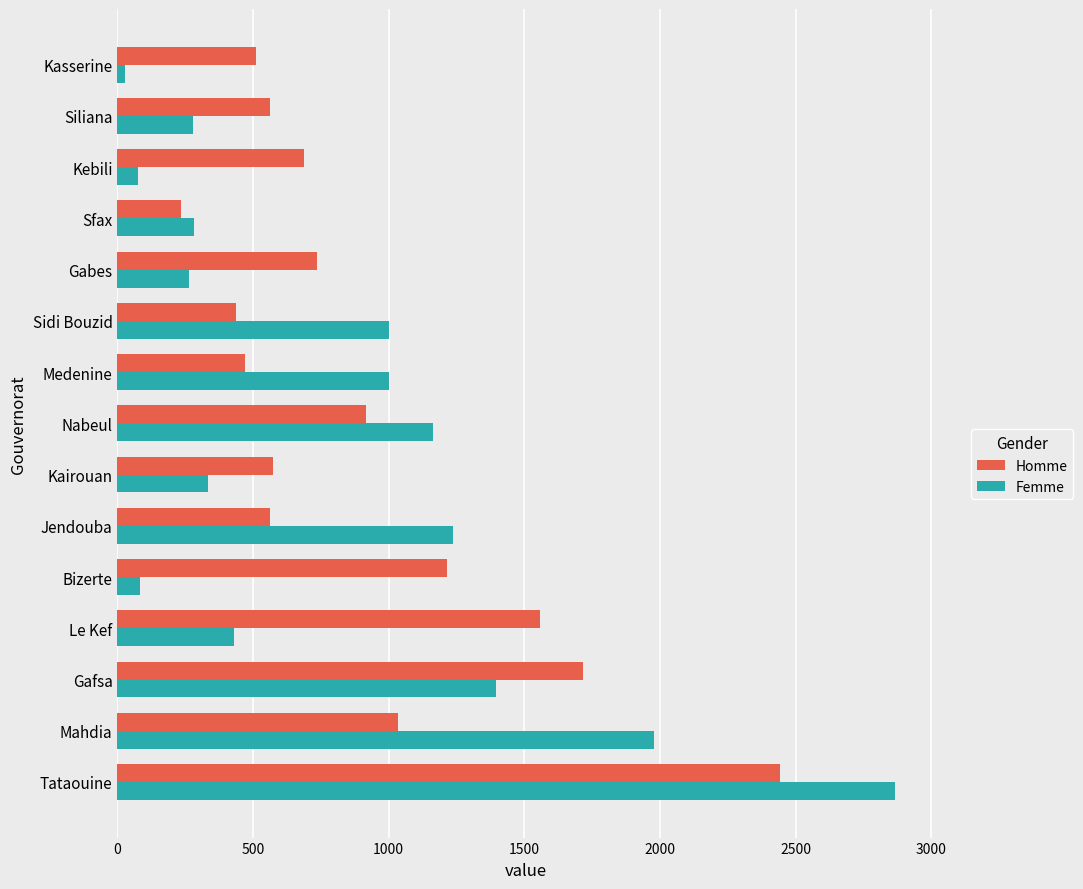

At which category does the chart reach its peak across all series?

Tataouine